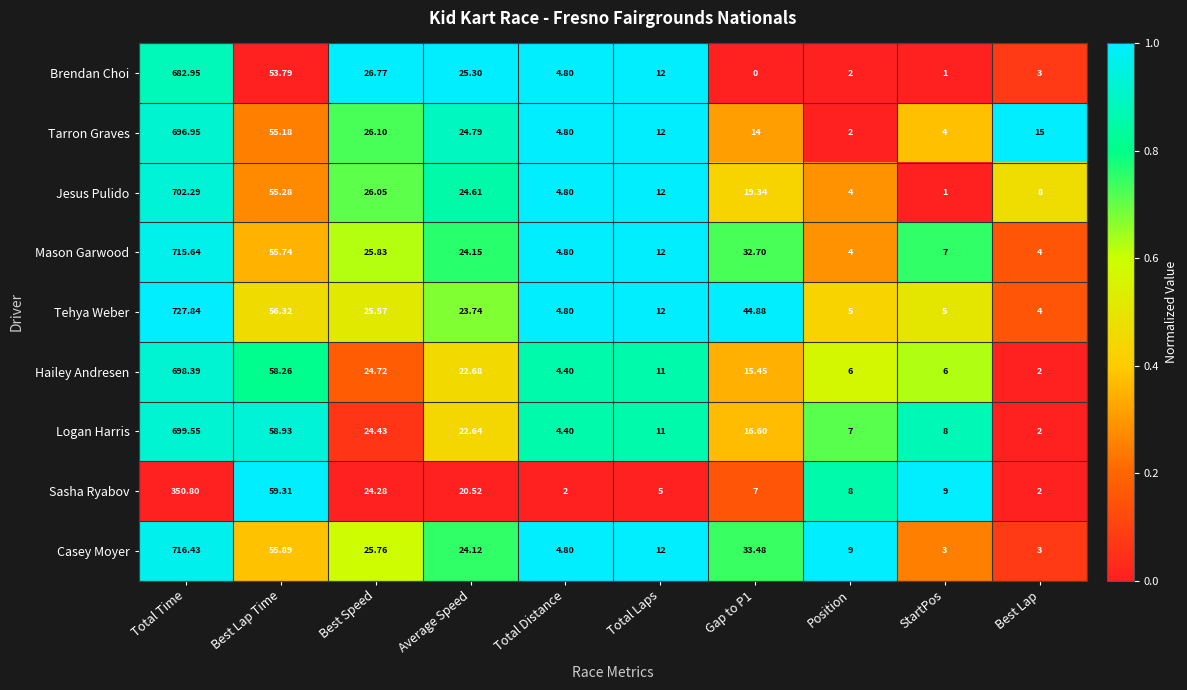

Which series has the largest total across all categories?

Tehya Weber